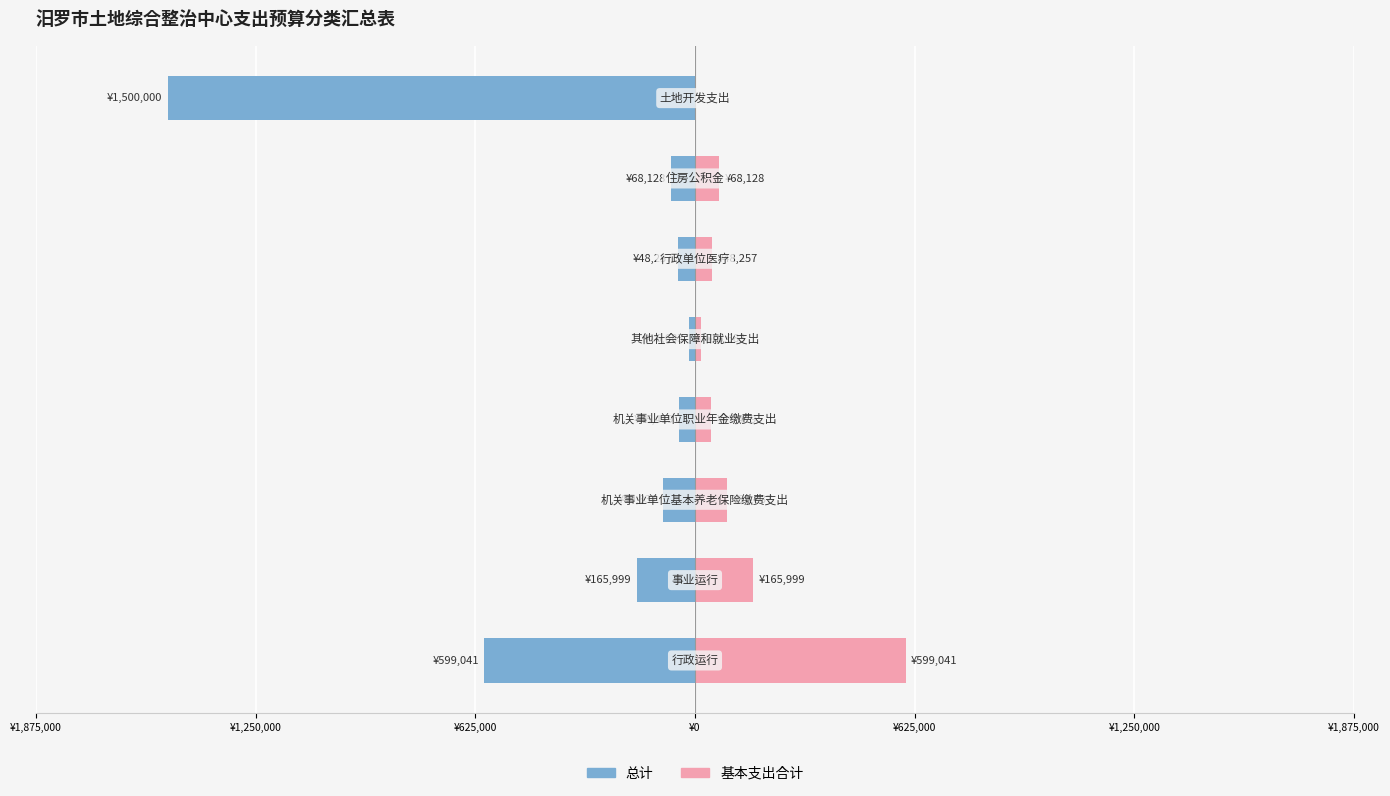

Which has a higher value, ¥0 or ¥1,875,000?

¥0